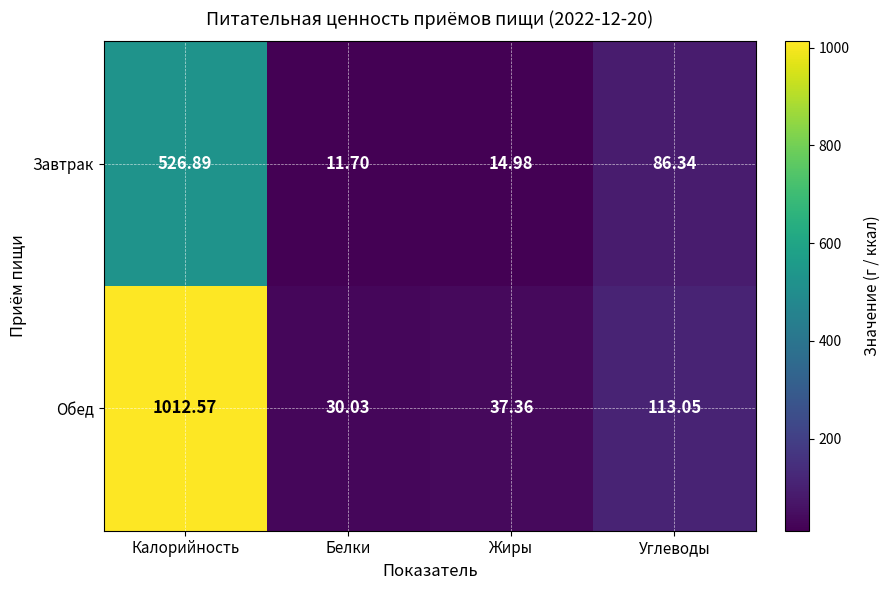

At which label does Завтрак reach its minimum?

Белки